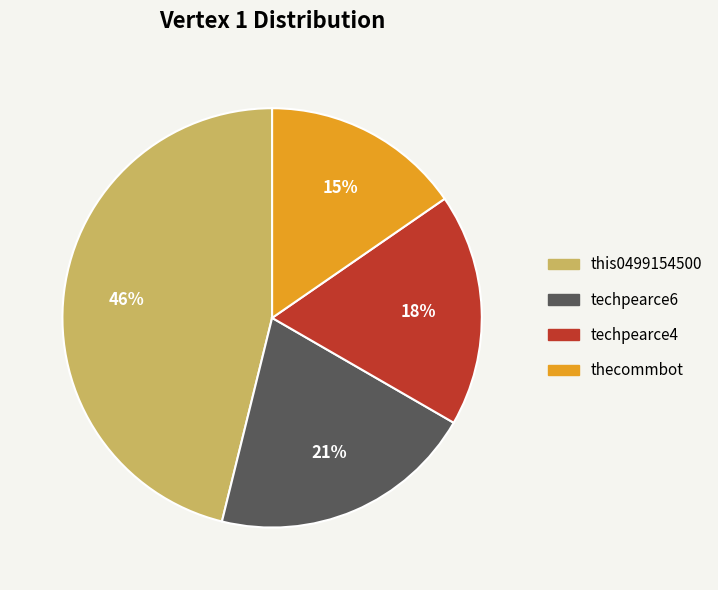

Rank the categories by value from highest to lowest.

this0499154500, techpearce6, techpearce4, thecommbot